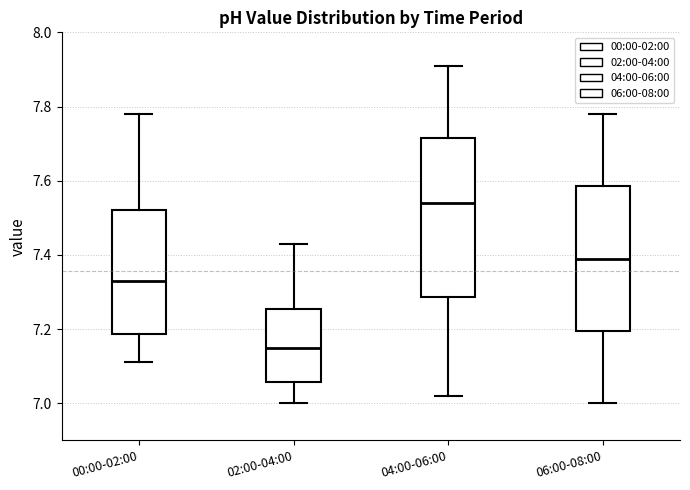

Which box has the lowest median line?

02:00-04:00